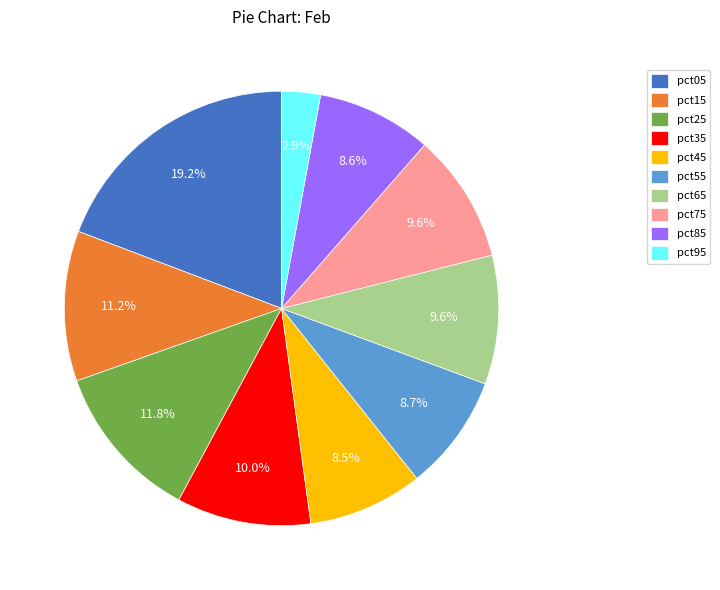

What percentage is the pct85 slice, to the nearest percent?

9%